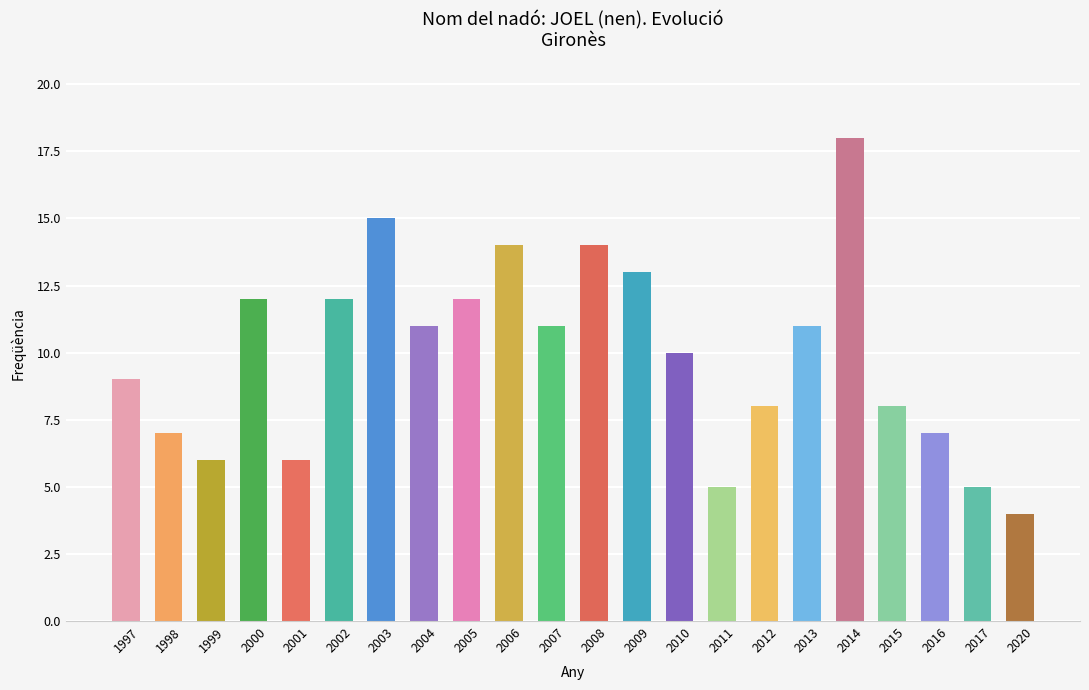

What is the sum of all values?

218